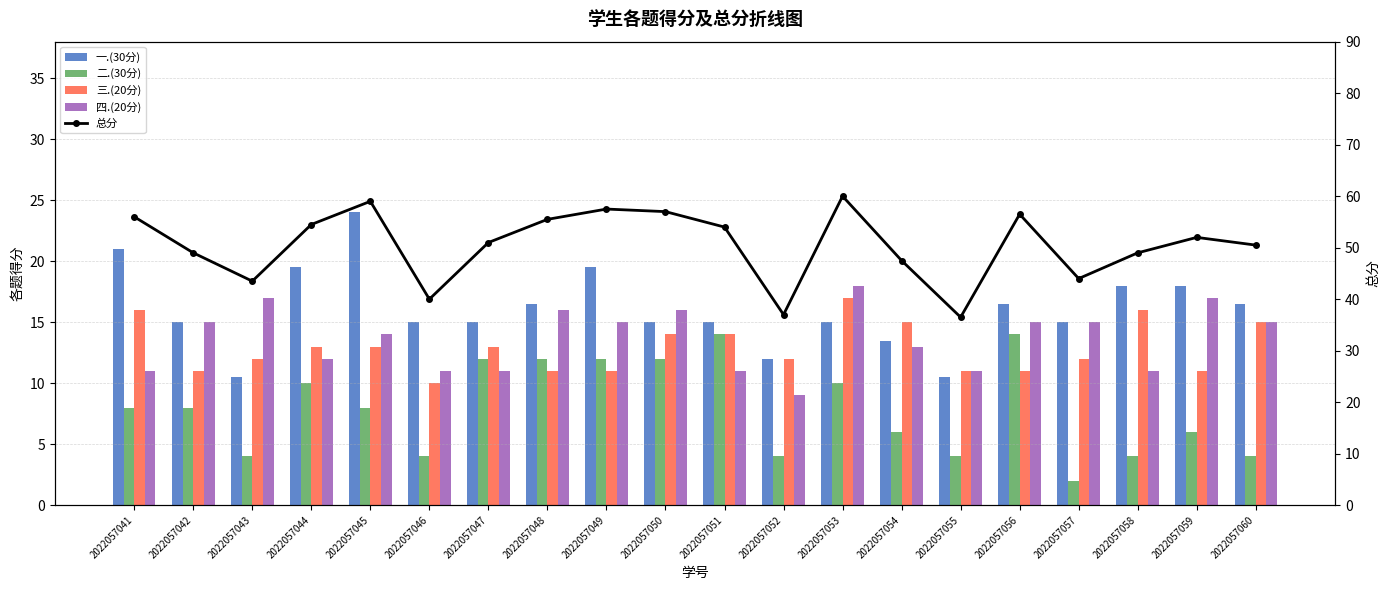

At how many categories does at least one series exceed 6?

20